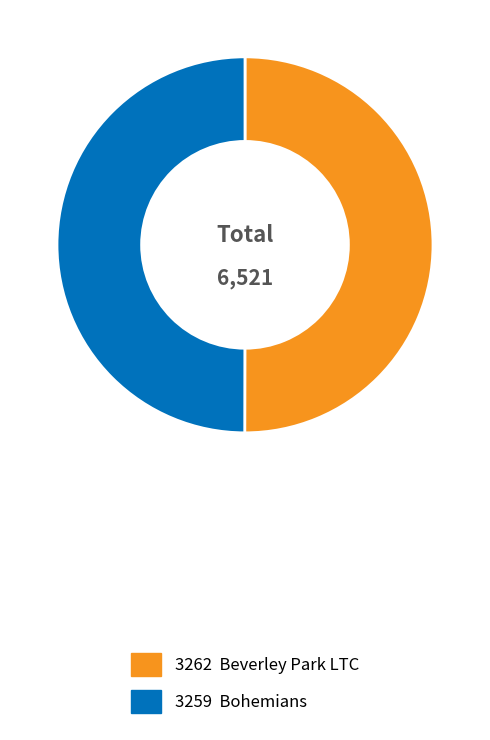

How many slices are in this pie chart?

2